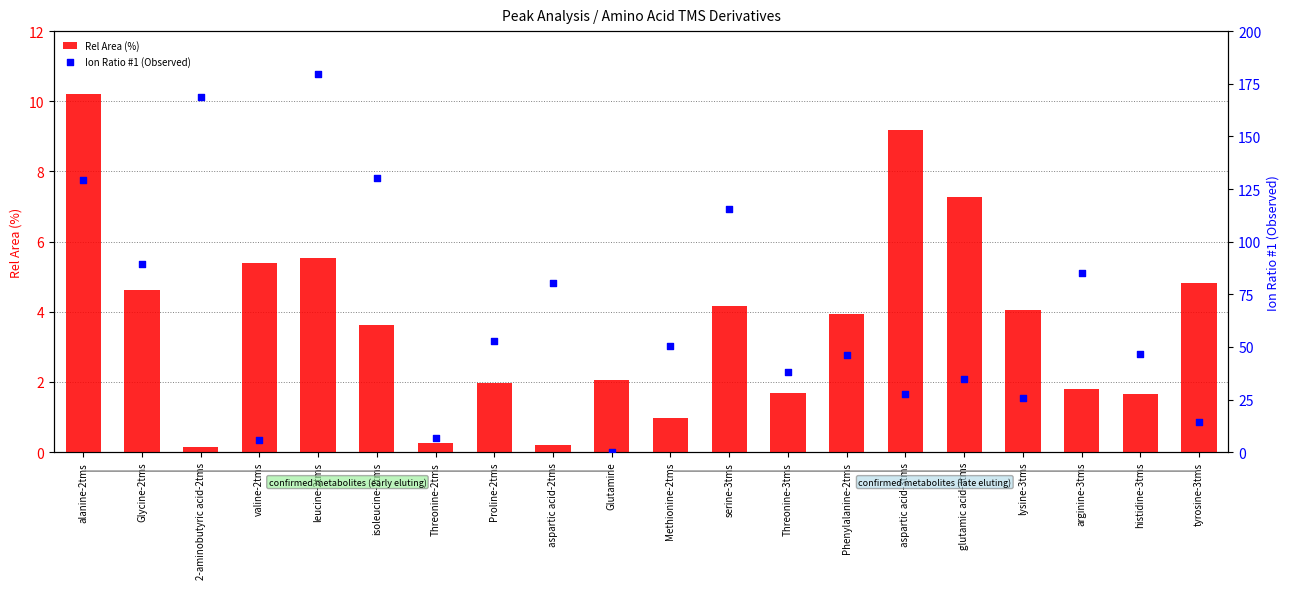

Which series contains the lowest Y value?

Ion Ratio #1 (Observed)